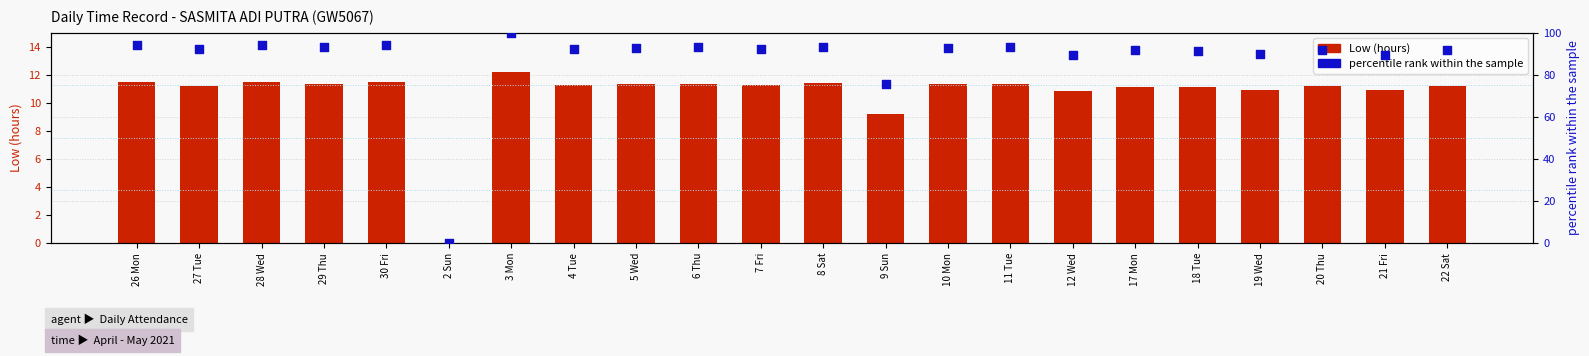

What are all the series names shown in the legend?

Low (hours), percentile rank within the sample